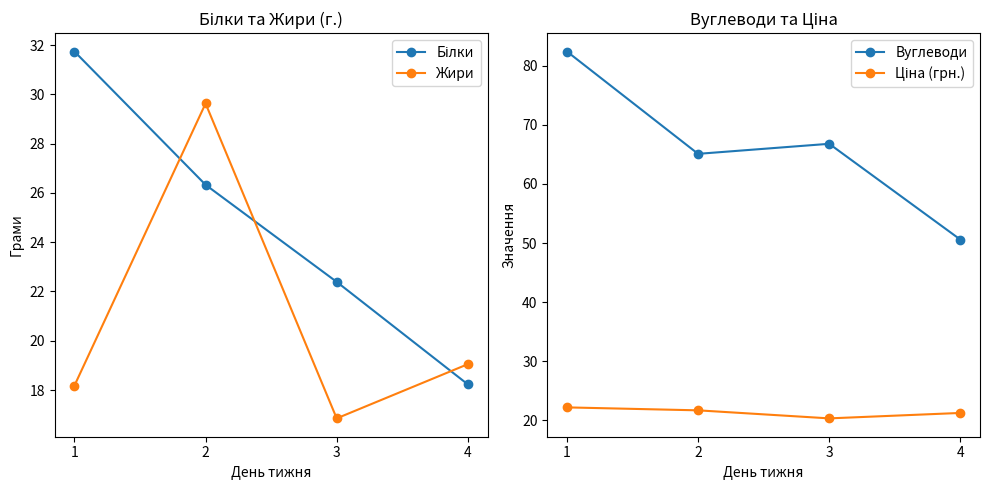

The value of Жири at 1 is 18.2. True or false?

True